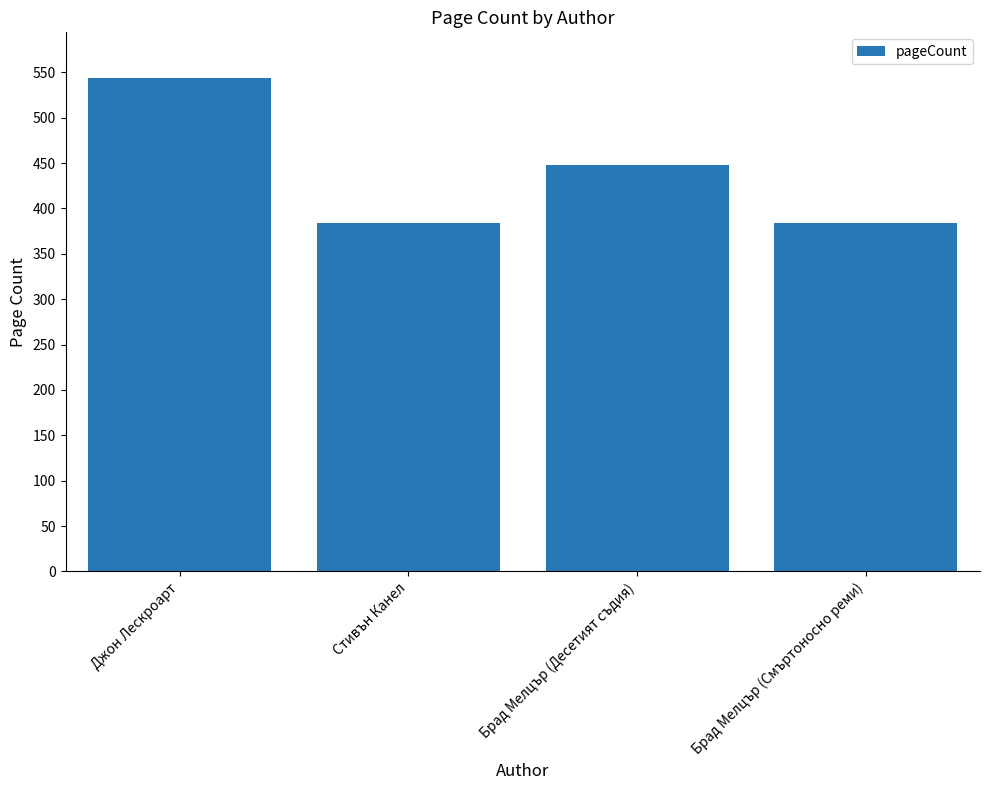

Is it true that the value at Брад Мелцър (Десетият съдия) is 724?

False